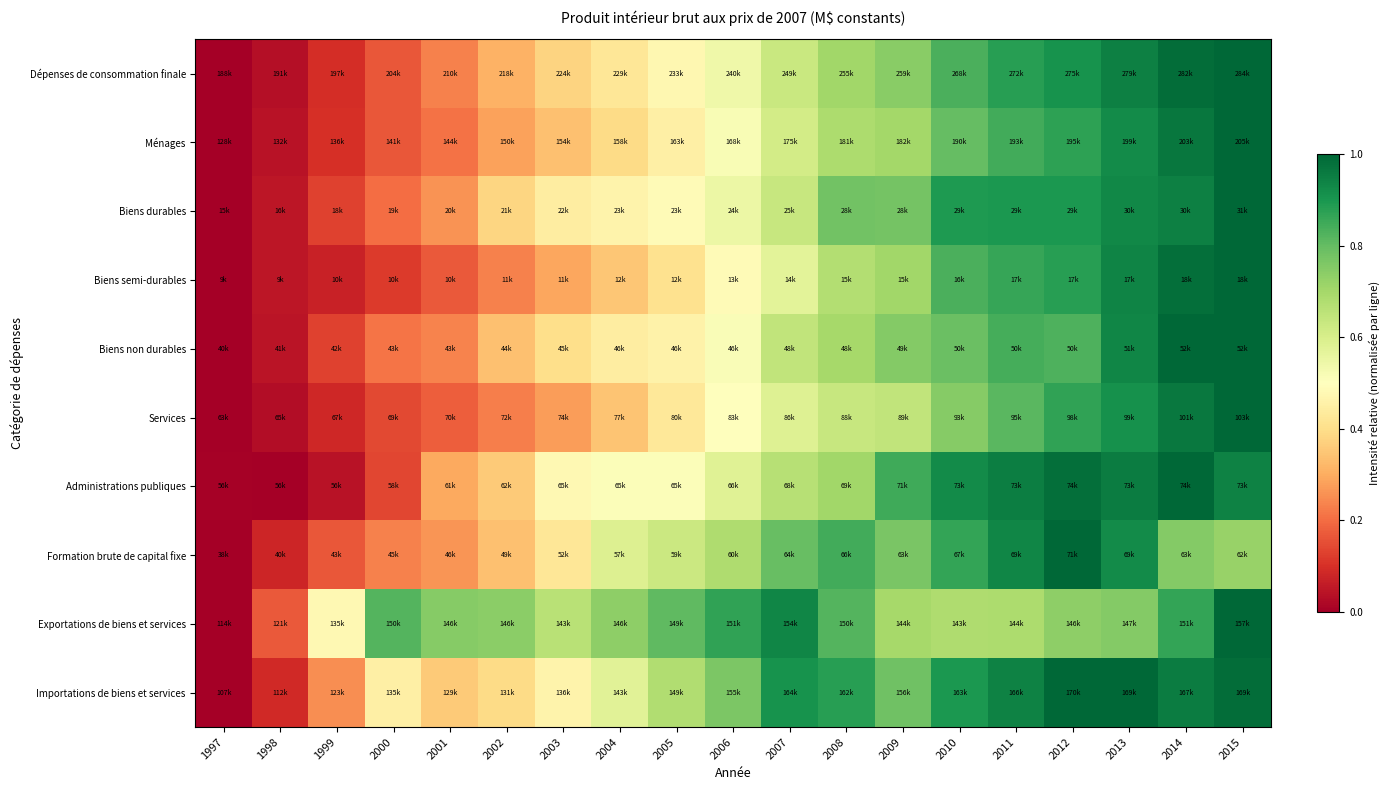

Reading right to left, what are all the values shown in this chart?

Dépenses de consommation finale: 2015=1.0	2014=1.0	2013=0.9	2012=0.9	2011=0.9	2010=0.8	2009=0.7	2008=0.7	2007=0.6	2006=0.5	2005=0.5	2004=0.4	2003=0.4	2002=0.3	2001=0.2	2000=0.2	1999=0.1	1998=0.0	1997=0.0
Ménages: 2015=1.0	2014=1.0	2013=0.9	2012=0.9	2011=0.8	2010=0.8	2009=0.7	2008=0.7	2007=0.6	2006=0.5	2005=0.4	2004=0.4	2003=0.3	2002=0.3	2001=0.2	2000=0.2	1999=0.1	1998=0.0	1997=0.0
Biens durables: 2015=1.0	2014=0.9	2013=0.9	2012=0.9	2011=0.9	2010=0.9	2009=0.8	2008=0.8	2007=0.6	2006=0.6	2005=0.5	2004=0.5	2003=0.4	2002=0.4	2001=0.3	2000=0.2	1999=0.1	1998=0.1	1997=0.0
Biens semi-durables: 2015=1.0	2014=1.0	2013=0.9	2012=0.9	2011=0.9	2010=0.8	2009=0.7	2008=0.7	2007=0.6	2006=0.5	2005=0.4	2004=0.3	2003=0.3	2002=0.2	2001=0.2	2000=0.1	1999=0.1	1998=0.0	1997=0.0
Biens non durables: 2015=1.0	2014=1.0	2013=0.9	2012=0.8	2011=0.8	2010=0.8	2009=0.8	2008=0.7	2007=0.6	2006=0.5	2005=0.5	2004=0.4	2003=0.4	2002=0.3	2001=0.2	2000=0.2	1999=0.1	1998=0.0	1997=0.0
Services: 2015=1.0	2014=1.0	2013=0.9	2012=0.9	2011=0.8	2010=0.7	2009=0.6	2008=0.6	2007=0.6	2006=0.5	2005=0.4	2004=0.3	2003=0.3	2002=0.2	2001=0.2	2000=0.1	1999=0.1	1998=0.0	1997=0.0
Administrations publiques: 2015=0.9	2014=1.0	2013=1.0	2012=1.0	2011=1.0	2010=0.9	2009=0.8	2008=0.7	2007=0.7	2006=0.6	2005=0.5	2004=0.5	2003=0.5	2002=0.4	2001=0.3	2000=0.1	1999=0.0	1998=0.0	1997=0.0
Formation brute de capital fixe: 2015=0.7	2014=0.8	2013=0.9	2012=1.0	2011=0.9	2010=0.9	2009=0.8	2008=0.8	2007=0.8	2006=0.7	2005=0.6	2004=0.6	2003=0.4	2002=0.3	2001=0.3	2000=0.2	1999=0.2	1998=0.1	1997=0.0
Exportations de biens et services: 2015=1.0	2014=0.9	2013=0.8	2012=0.7	2011=0.7	2010=0.7	2009=0.7	2008=0.8	2007=0.9	2006=0.9	2005=0.8	2004=0.7	2003=0.7	2002=0.7	2001=0.7	2000=0.8	1999=0.5	1998=0.2	1997=0.0
Importations de biens et services: 2015=1.0	2014=1.0	2013=1.0	2012=1.0	2011=0.9	2010=0.9	2009=0.8	2008=0.9	2007=0.9	2006=0.8	2005=0.7	2004=0.6	2003=0.5	2002=0.4	2001=0.4	2000=0.4	1999=0.3	1998=0.1	1997=0.0